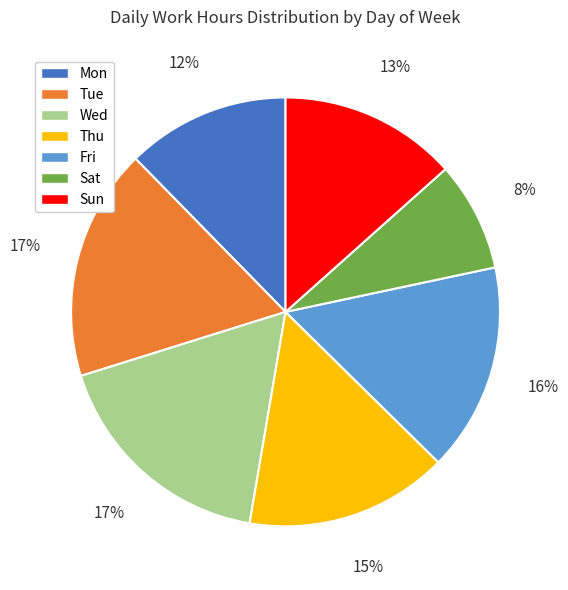

Which category has the smallest portion of the pie?

Sat